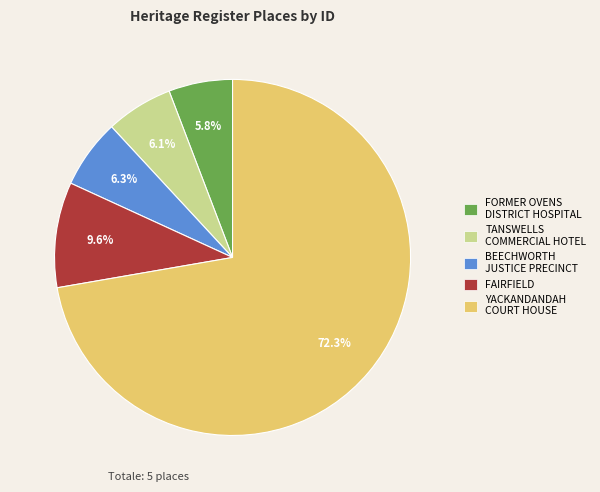

How many segments does this pie chart have?

5